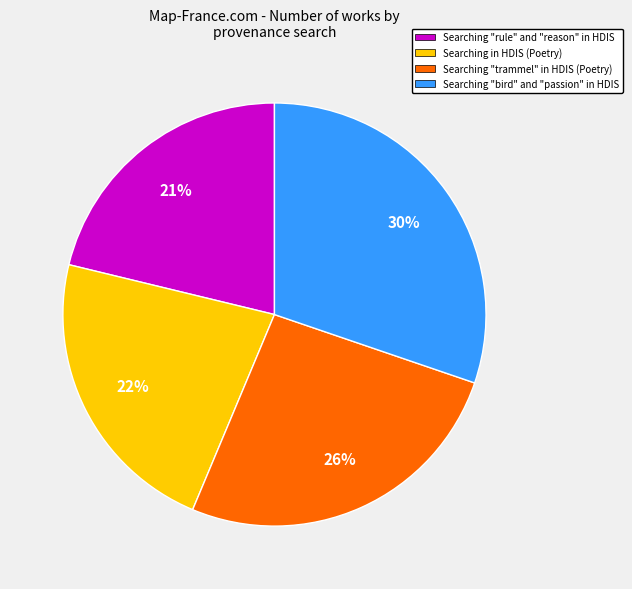

What percentage is the Searching "bird" and "passion" in HDIS slice, to the nearest percent?

30%